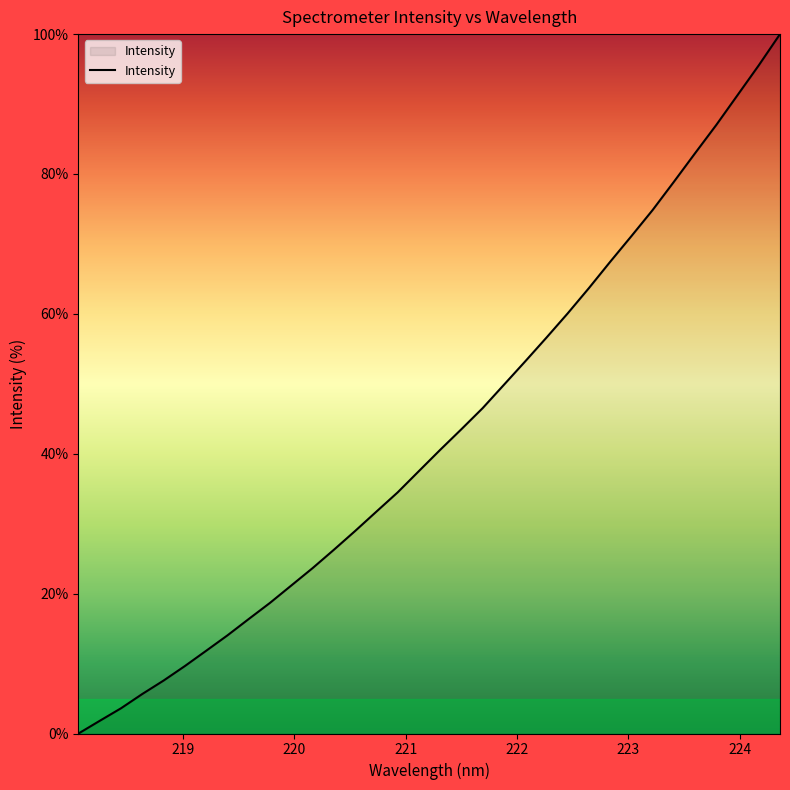

What is the greatest value displayed?

100.0